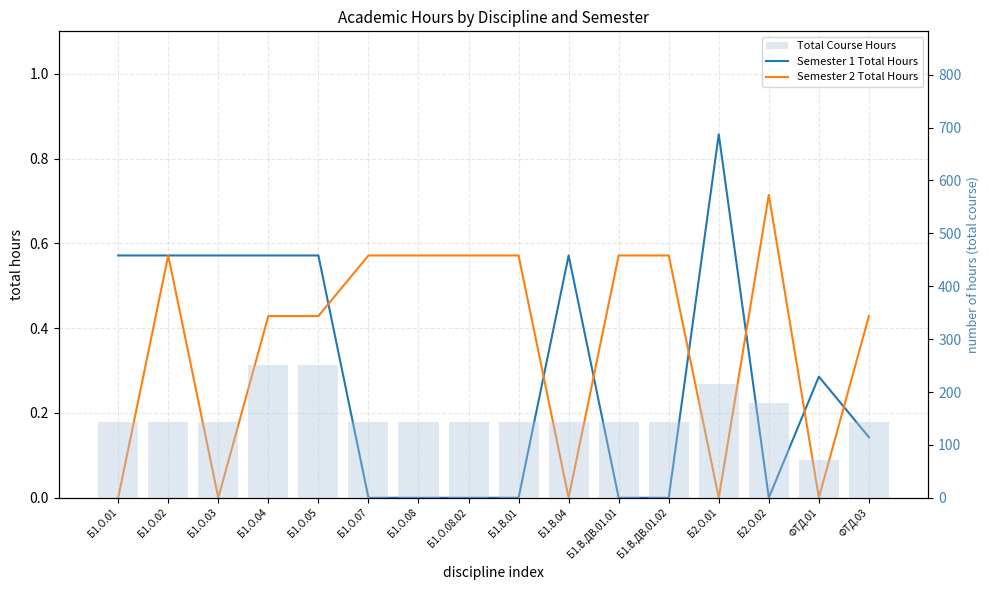

What is the difference between the maximum and minimum values in the Total Course Hours series?

180.0